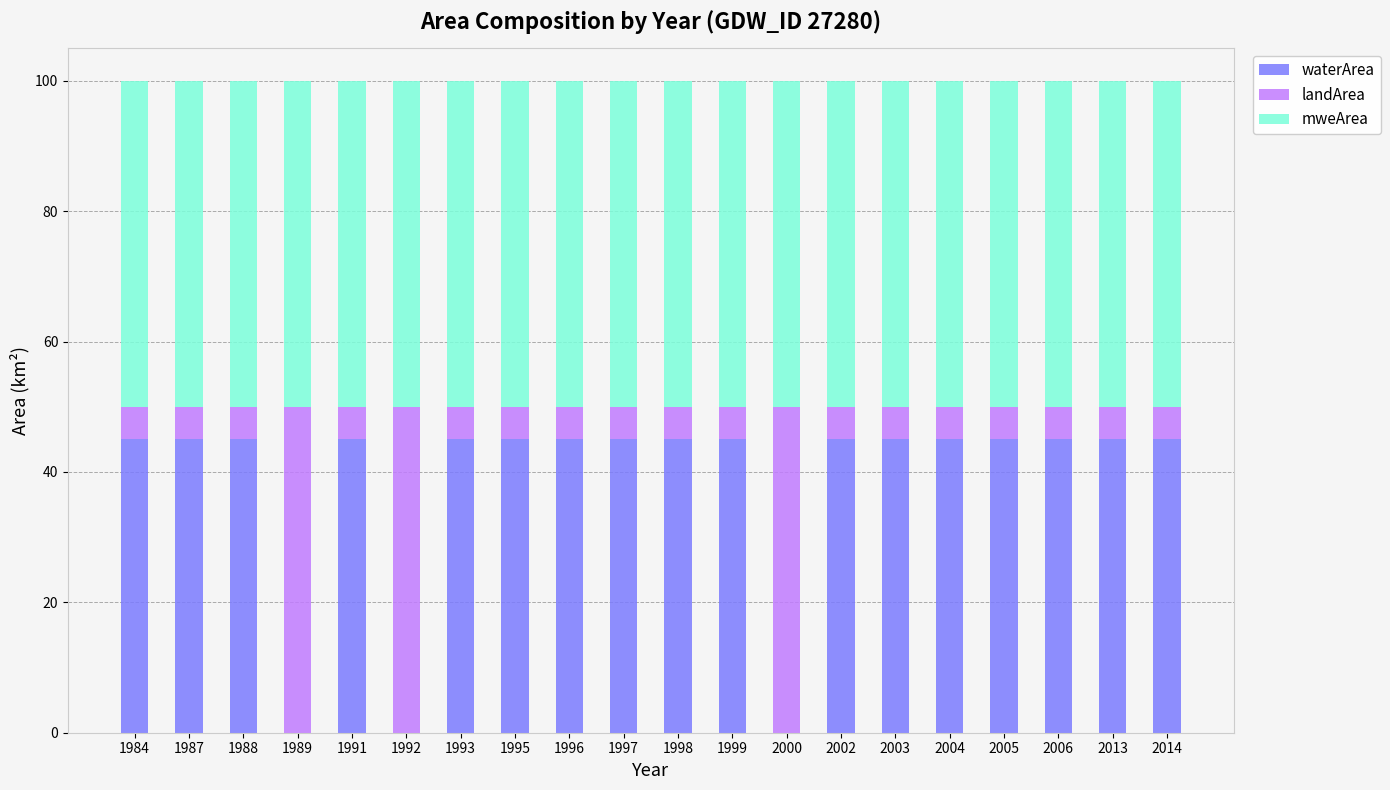

At which label does waterArea first exceed 44?

1984